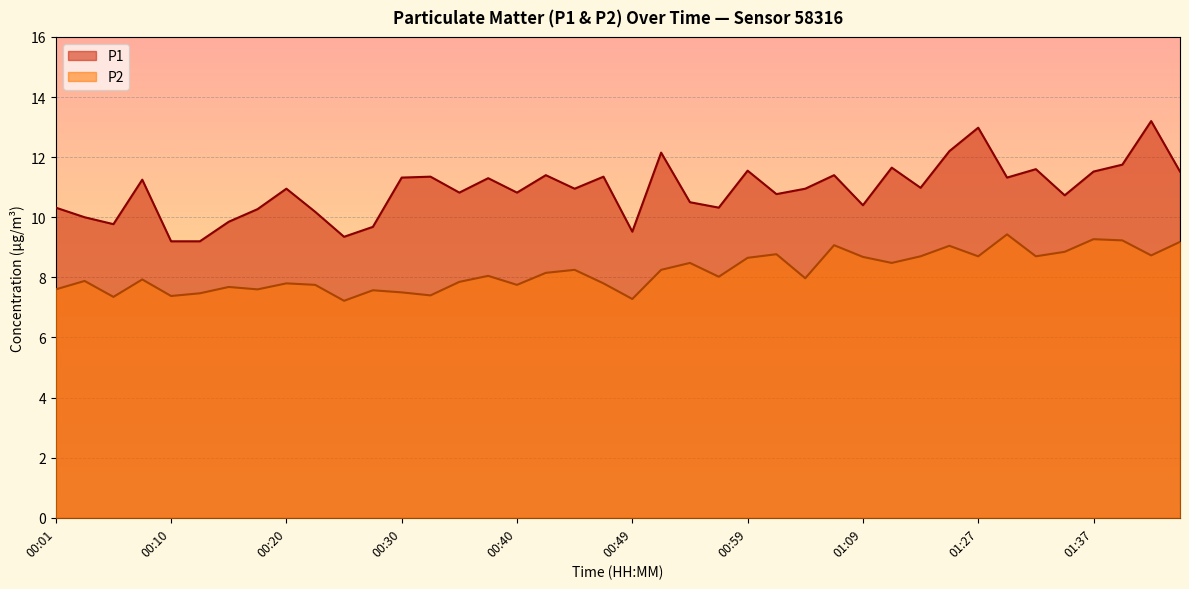

True or false: P2 and P1 cross at least once.

False